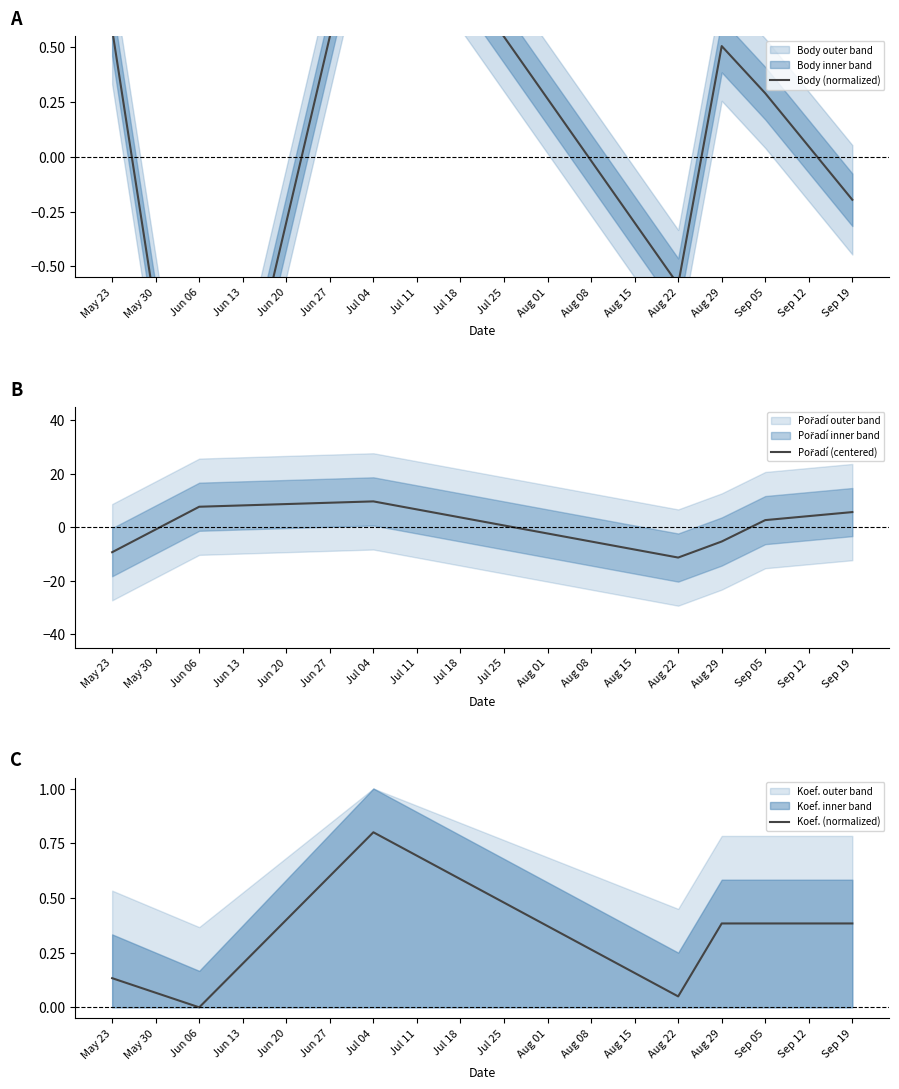

Is it true that Koef. (normalized) equals 0.8 at Jul 04?

True